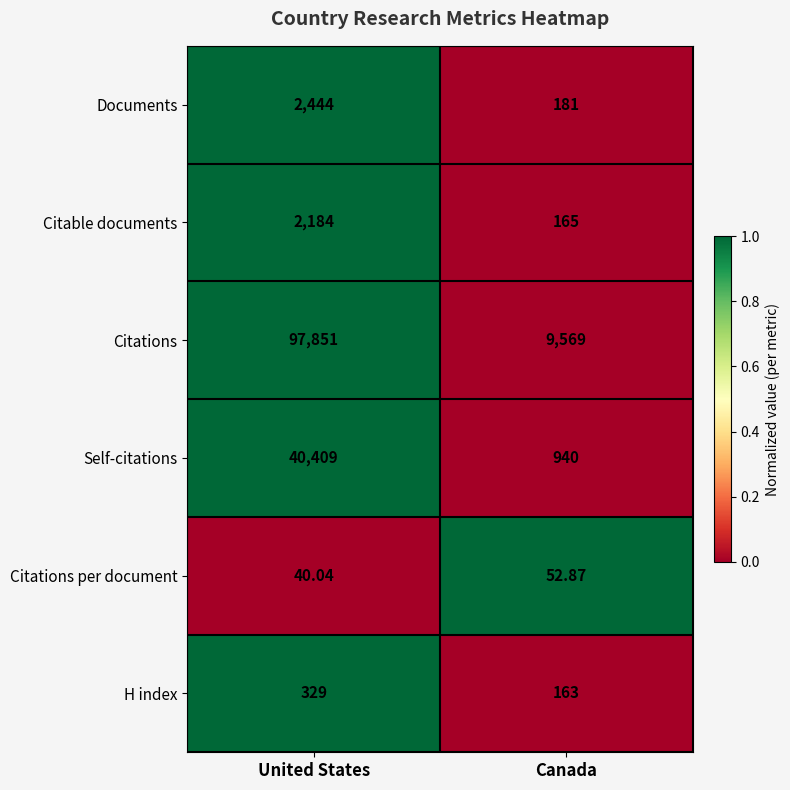

Rank the categories by Documents value from highest to lowest.

United States, Canada